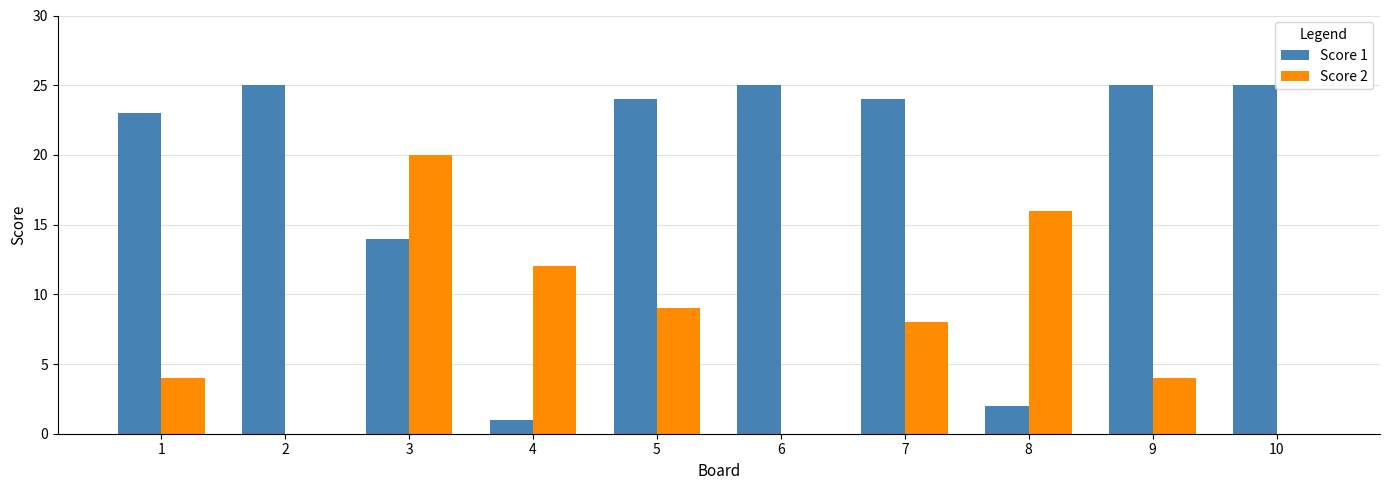

What are all the series names shown in the legend?

Score 1, Score 2